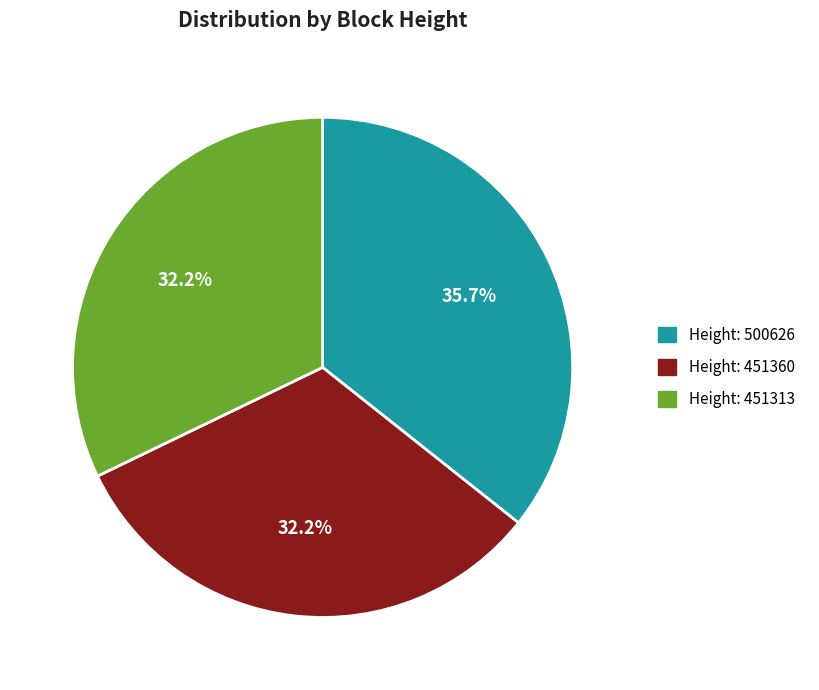

Which category has the biggest portion of the pie?

Height: 500626